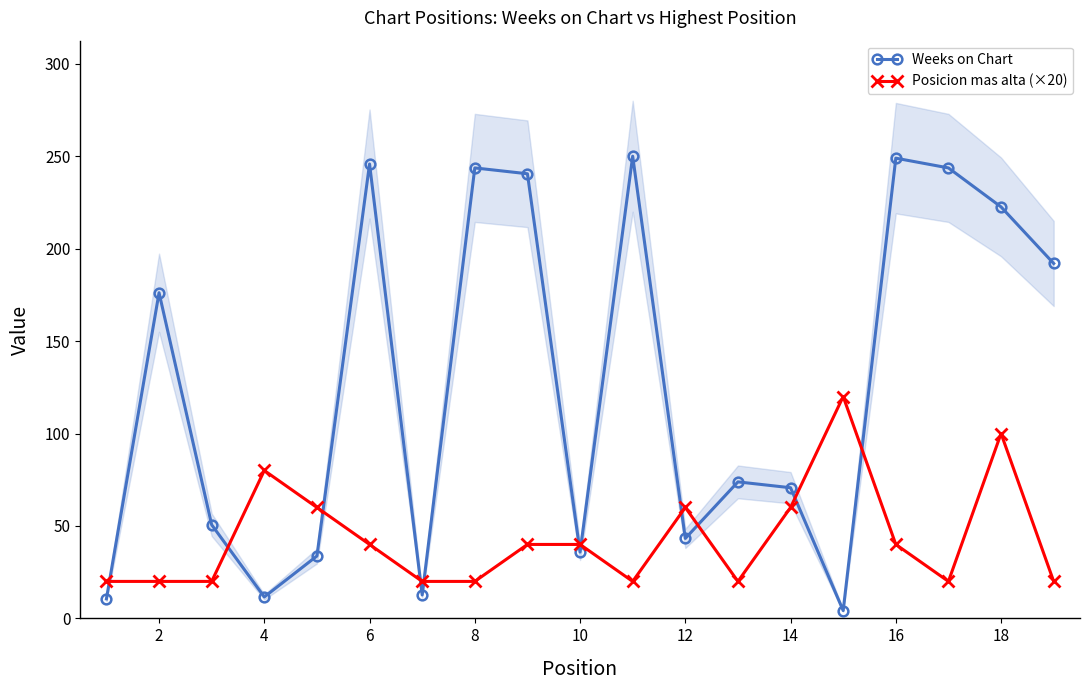

How many values in the Weeks on Chart series exceed 73?

10